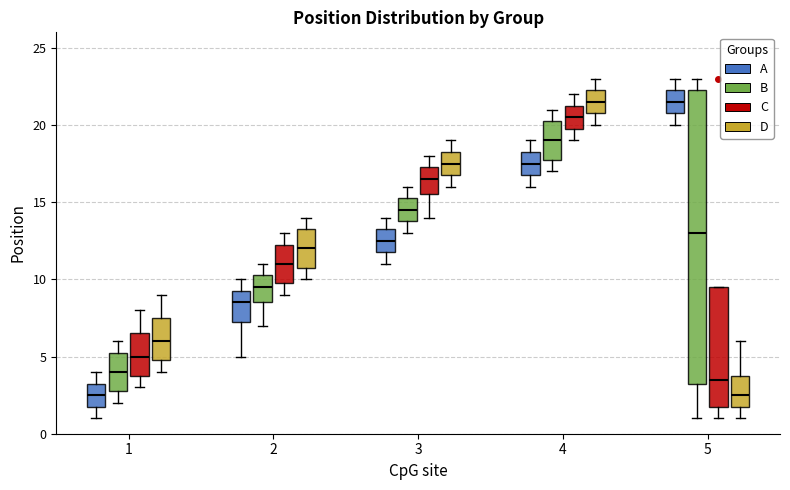

Reading left to right, read every box against the y-axis: the position of its median line, the range the box covers, and the ends of its whiskers. The values are not printed on the chart, so give them approximately, as read against the axis.

1 (A): median 2.5, box 2.0 to 3.5, whiskers 1.0 to 4.0
1 (B): median 4.0, box 3.0 to 5.5, whiskers 2.0 to 6.0
1 (C): median 5.0, box 4.0 to 6.5, whiskers 3.0 to 8.0
1 (D): median 6.0, box 5.0 to 7.5, whiskers 4.0 to 9.0
2 (A): median 8.5, box 7.5 to 9.5, whiskers 5.0 to 10.0
2 (B): median 9.5, box 8.5 to 10.5, whiskers 7.0 to 11.0
2 (C): median 11.0, box 10.0 to 12.5, whiskers 9.0 to 13.0
2 (D): median 12.0, box 11.0 to 13.5, whiskers 10.0 to 14.0
3 (A): median 12.5, box 12.0 to 13.5, whiskers 11.0 to 14.0
3 (B): median 14.5, box 14.0 to 15.5, whiskers 13.0 to 16.0
3 (C): median 16.5, box 15.5 to 17.5, whiskers 14.0 to 18.0
3 (D): median 17.5, box 17.0 to 18.5, whiskers 16.0 to 19.0
4 (A): median 17.5, box 17.0 to 18.5, whiskers 16.0 to 19.0
4 (B): median 19.0, box 18.0 to 20.5, whiskers 17.0 to 21.0
4 (C): median 20.5, box 20.0 to 21.5, whiskers 19.0 to 22.0
4 (D): median 21.5, box 21.0 to 22.5, whiskers 20.0 to 23.0
5 (A): median 21.5, box 21.0 to 22.5, whiskers 20.0 to 23.0
5 (B): median 13.0, box 3.5 to 22.5, whiskers 1.0 to 23.0
5 (C): median 3.5, box 2.0 to 9.5, whiskers 1.0 to 9.5
5 (D): median 2.5, box 2.0 to 4.0, whiskers 1.0 to 6.0